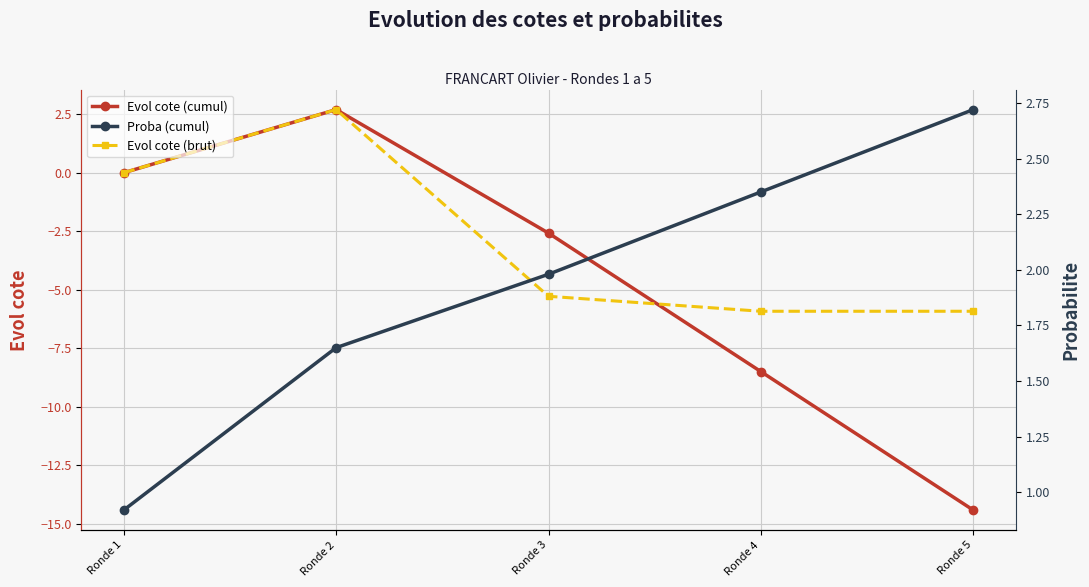

What is the approximate value of Proba (cumul) at Ronde 2?

1.6